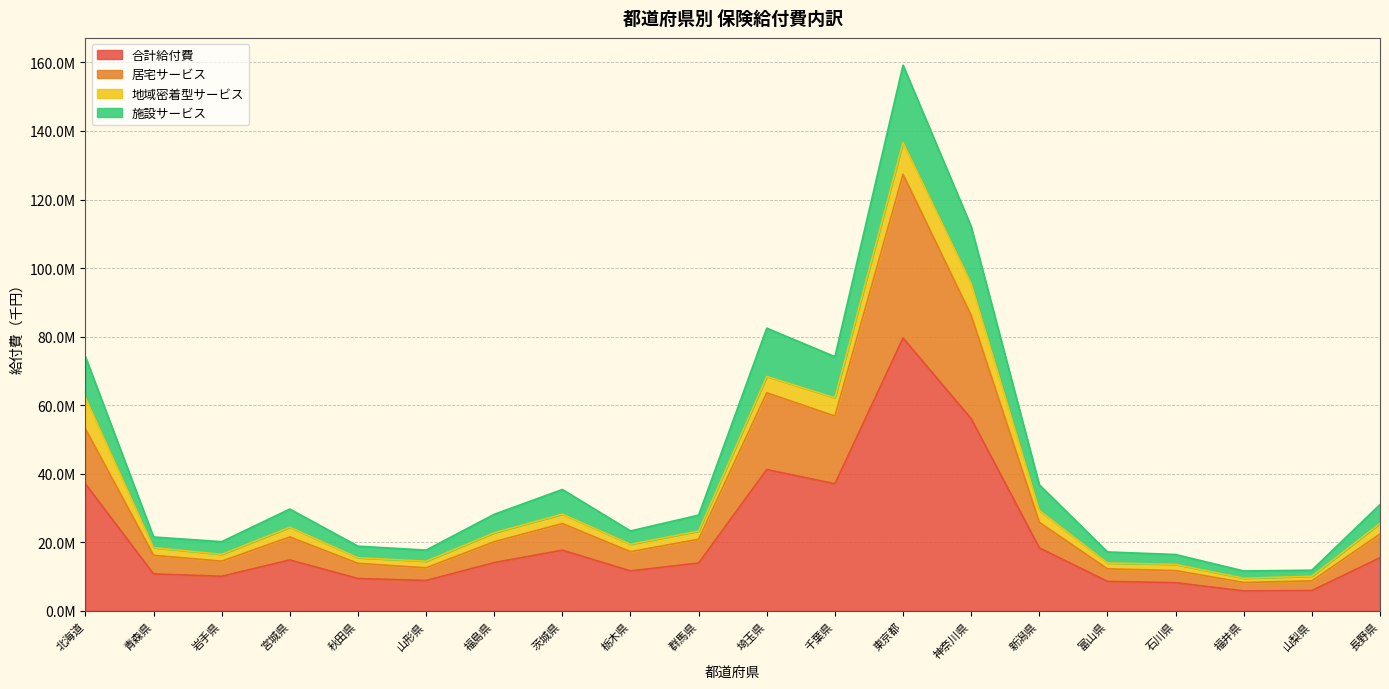

At which label does 施設サービス reach its minimum?

福井県